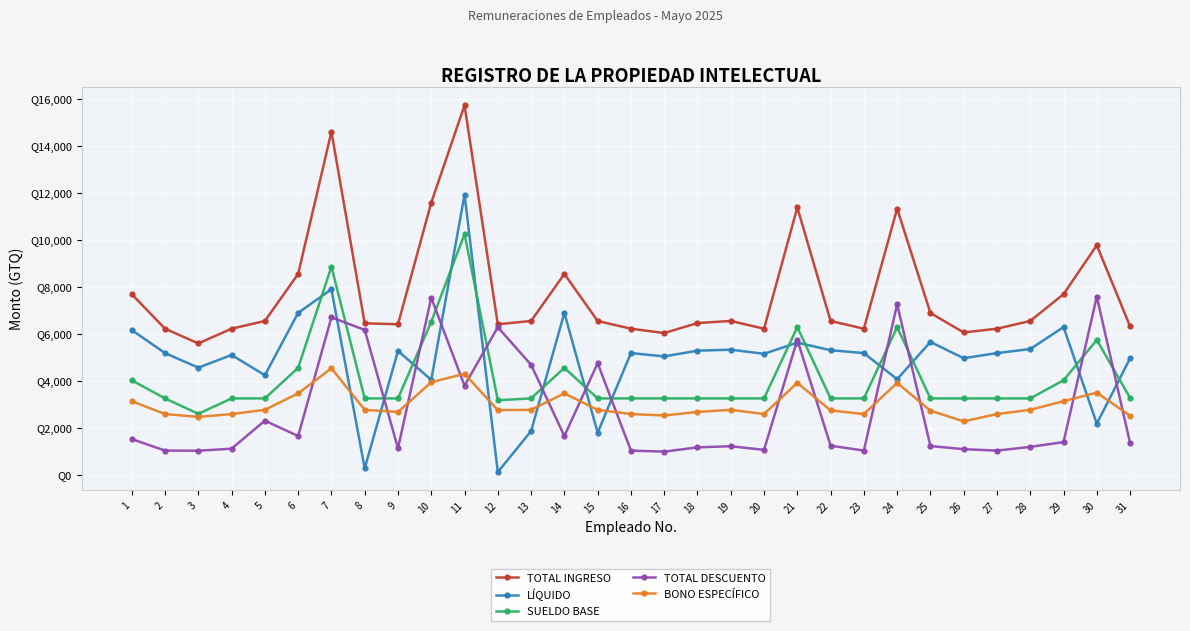

At how many categories does at least one series exceed 7302?

10